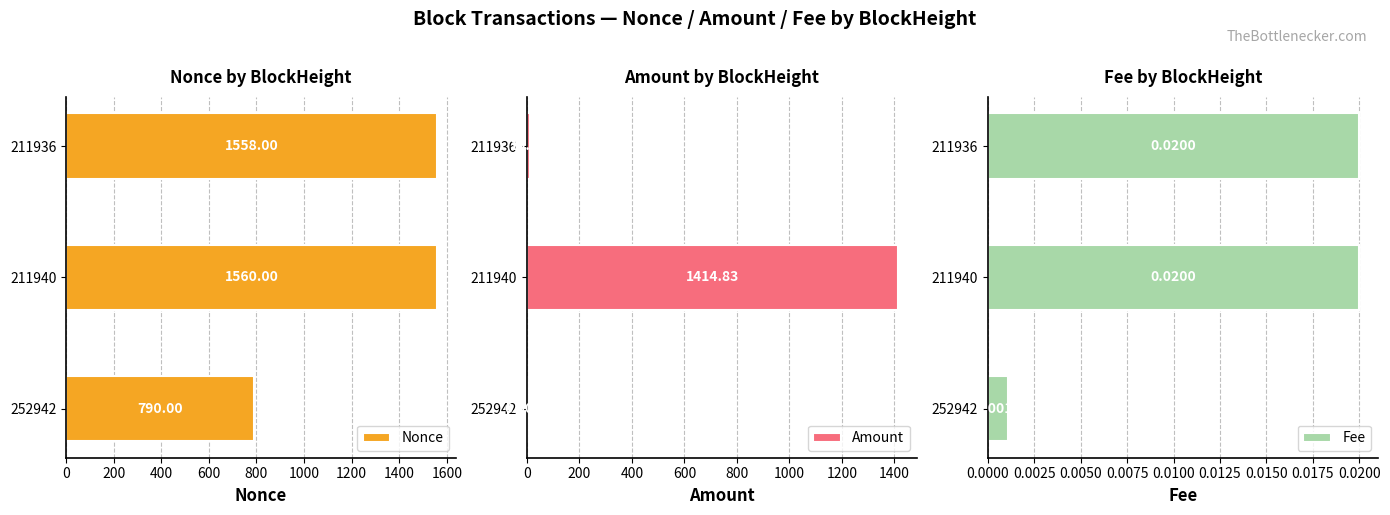

What are all the series names shown in the legend?

Nonce, Amount, Fee